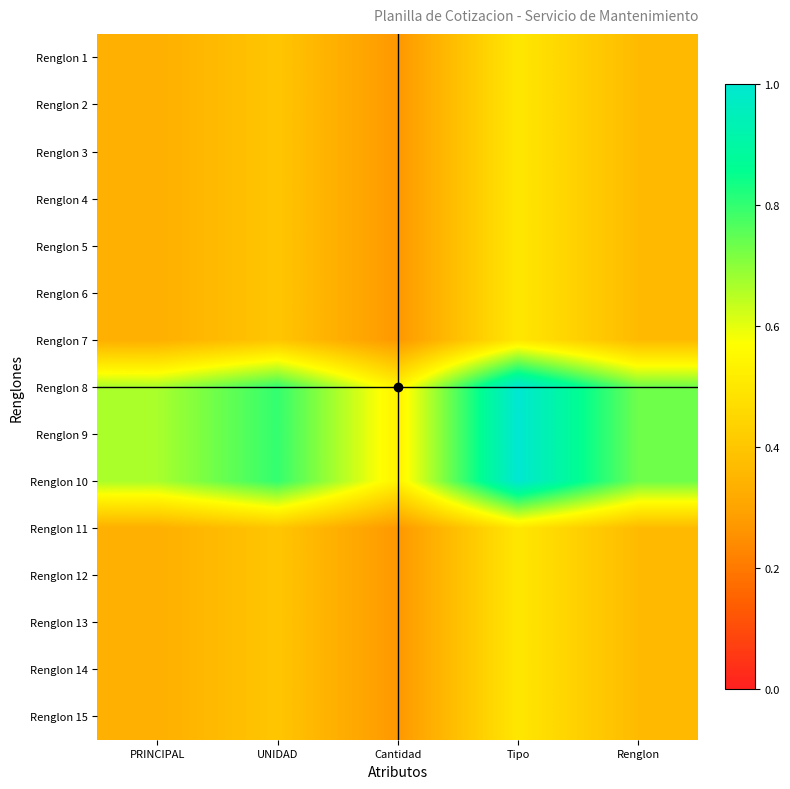

Which series has the largest range (max minus min)?

Renglon 8